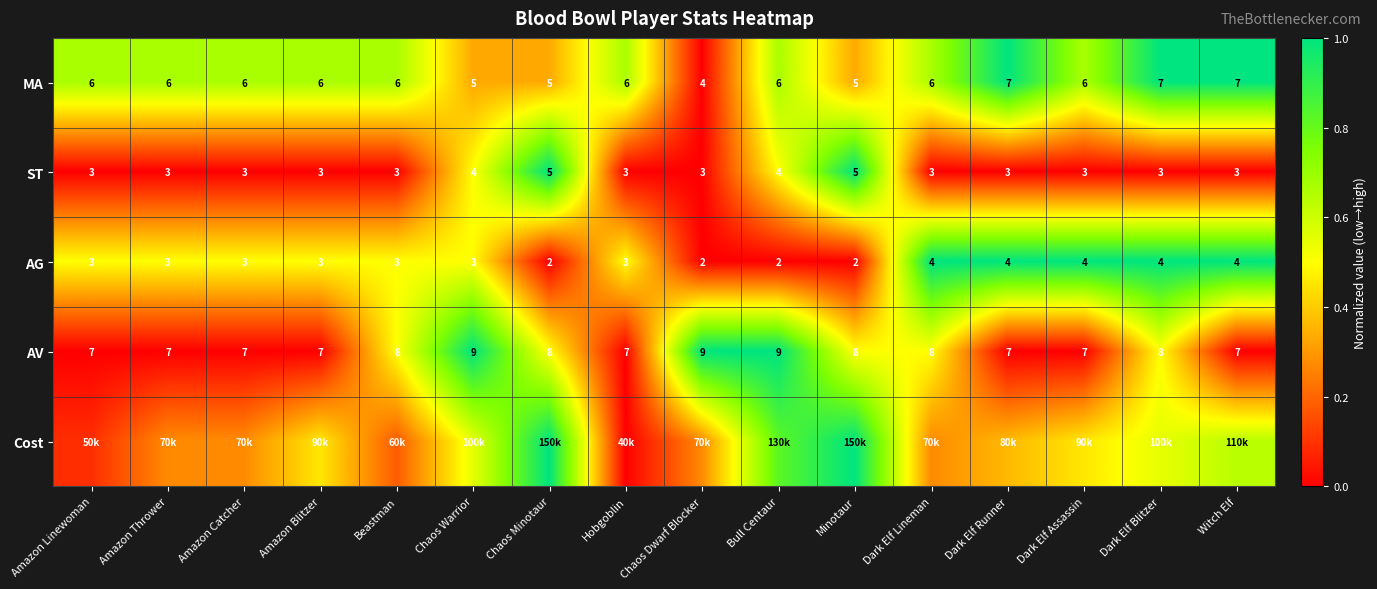

Is the value of ST at Bull Centaur greater than the value of MA at Dark Elf Blitzer?

No